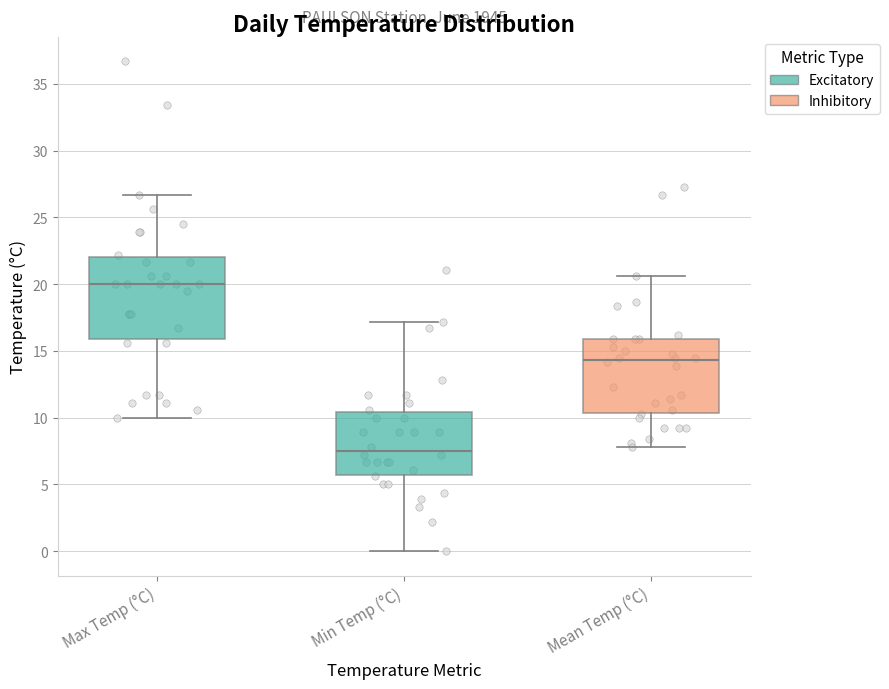

Reading left to right, transcribe this box plot: for each box, give where its median line is, the range the box spans, and where its two whiskers end, as read against the y-axis. The values are not printed on the chart, so give them approximately, as read against the axis.

Max Temp (°C): median 20.0, box 16.0 to 22.0, whiskers 10.0 to 26.5
Min Temp (°C): median 7.5, box 5.5 to 10.5, whiskers 0.0 to 17.0
Mean Temp (°C): median 14.5, box 10.5 to 16.0, whiskers 8.0 to 20.5